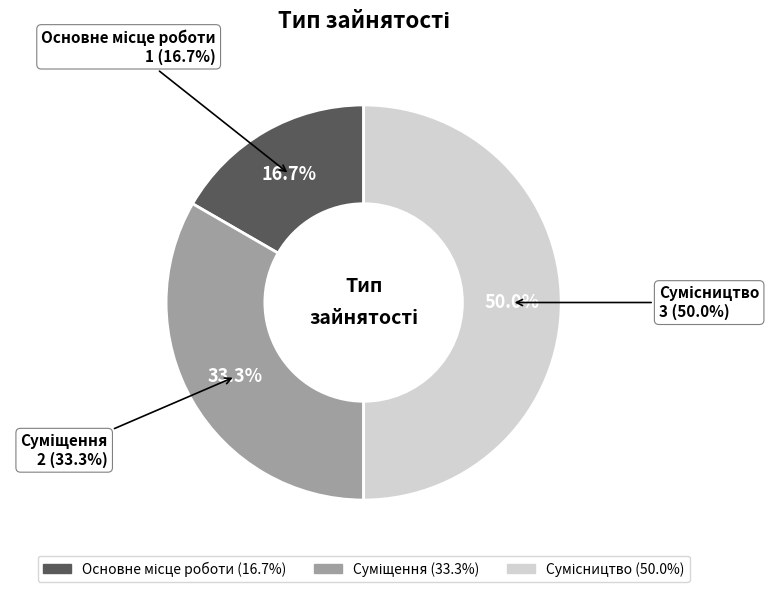

Rank the categories by value from lowest to highest.

Основне місце роботи, Суміщення, Сумісництво